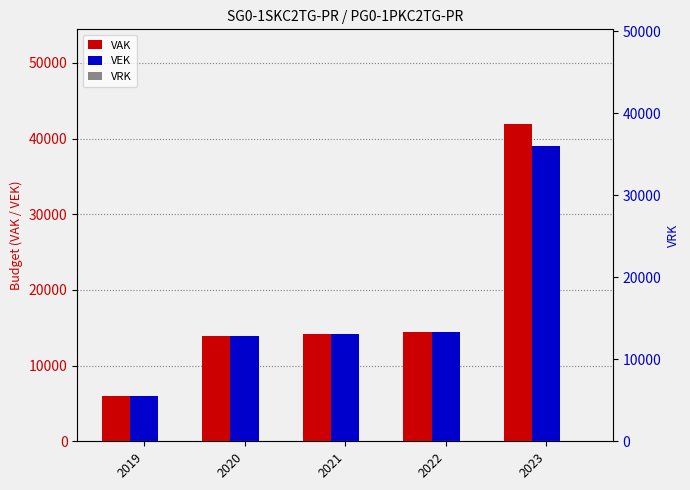

Is it true that VEK equals 14205 at 2021?

True